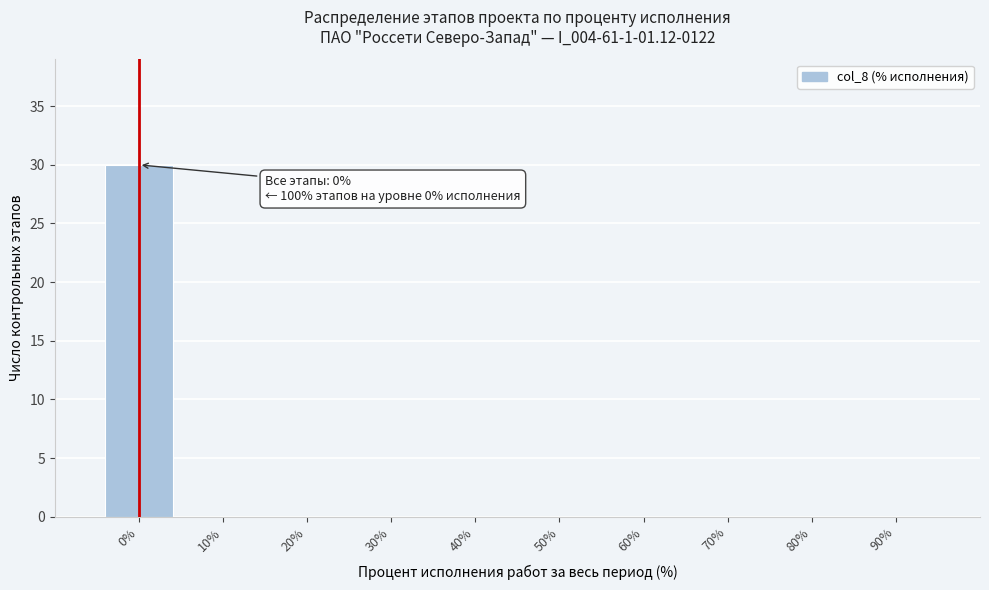

Reading left to right, what are all the values shown in this chart?

0%=30	10%=0	20%=0	30%=0	40%=0	50%=0	60%=0	70%=0	80%=0	90%=0